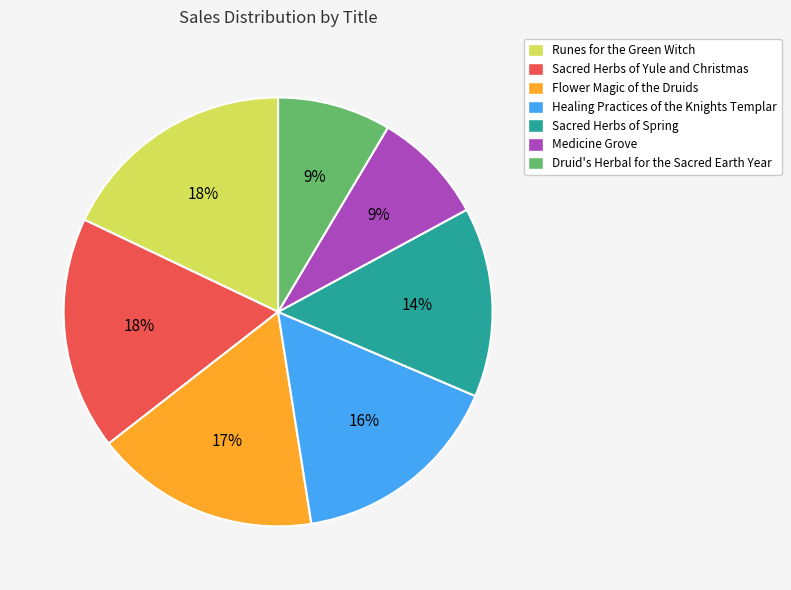

True or false: Flower Magic of the Druids accounts for 9% of the total.

False